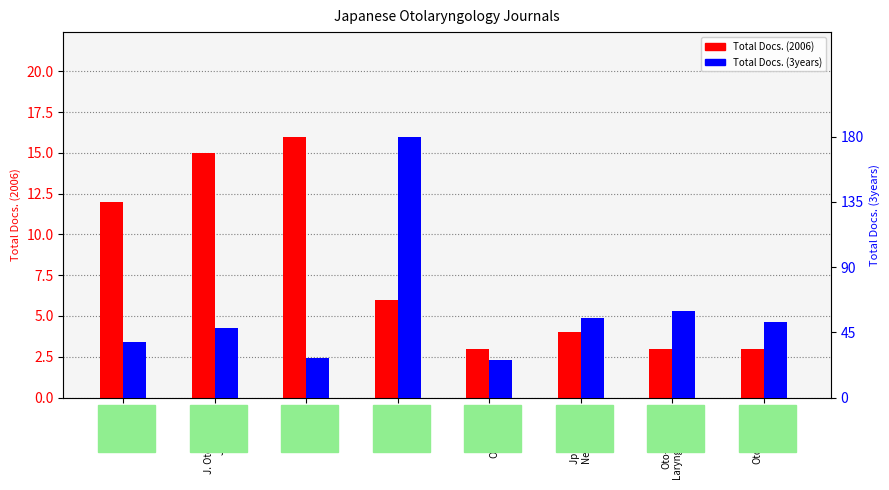

Reading left to right, transcribe all the data shown in this chart.

Total Docs. (2006): 12	15	16	6	3	4	3	3
Total Docs. (3years): 38	48	27	180	26	55	60	52